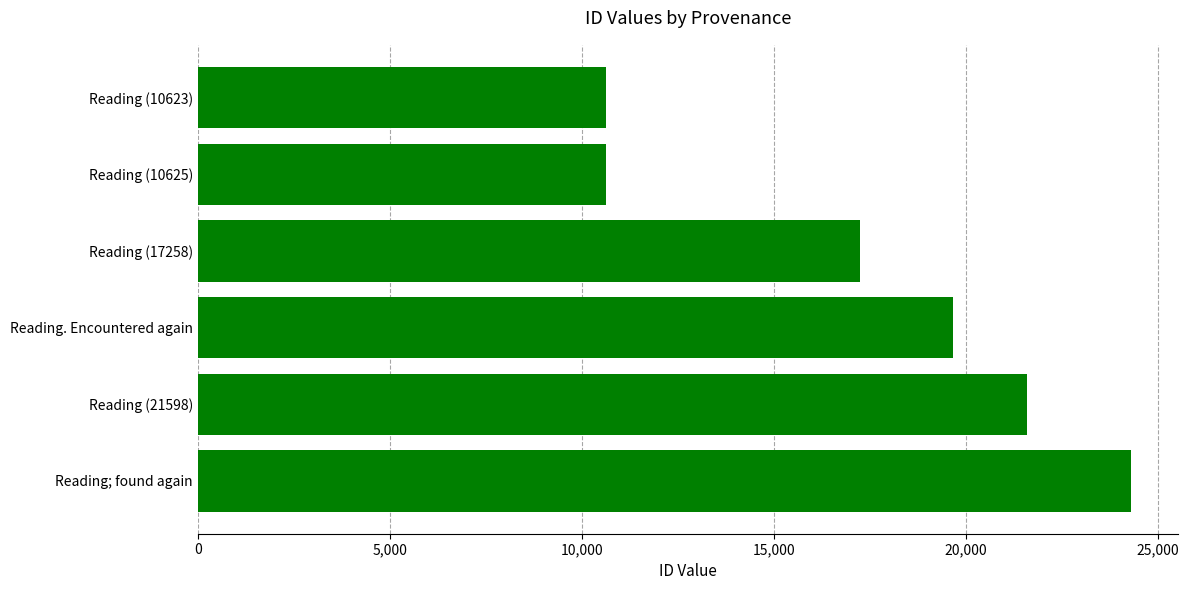

What is the change in value from Reading (21598) to Reading. Encountered again?

-1921